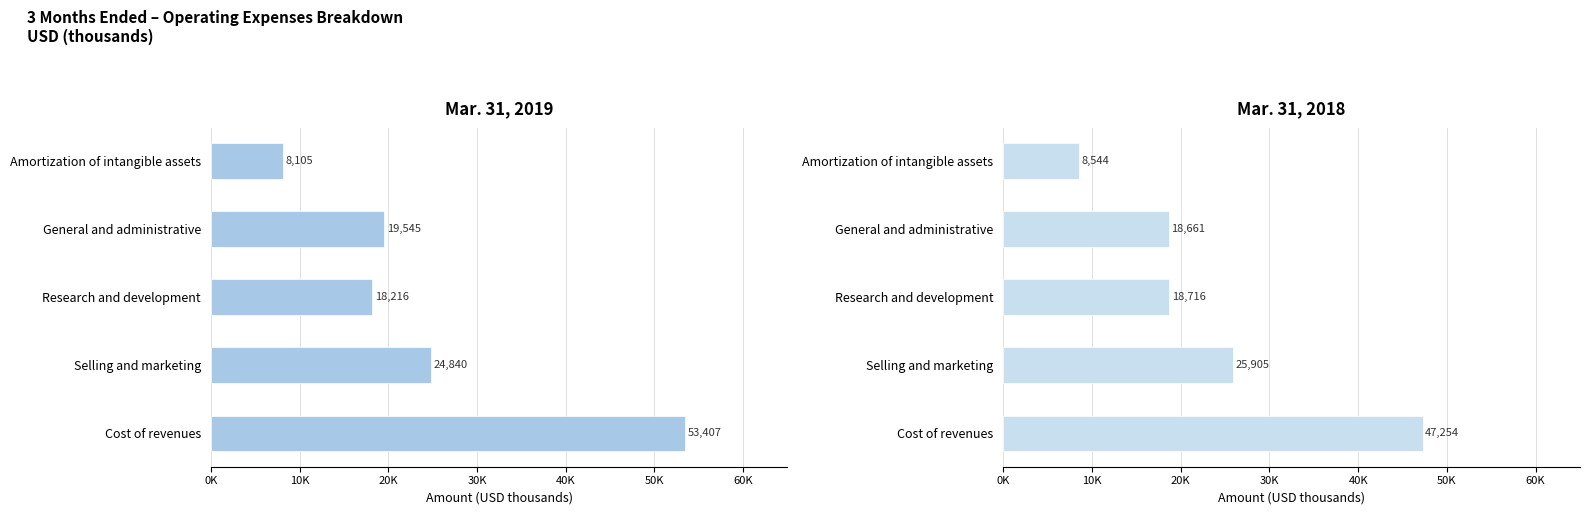

The value of Mar. 31, 2019 at Research and development is 18216. True or false?

True